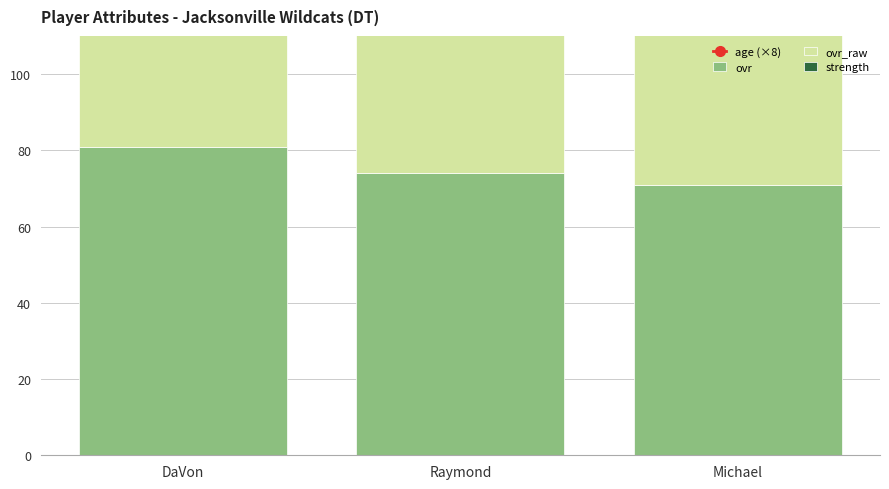

How many groups of bars are there?

3